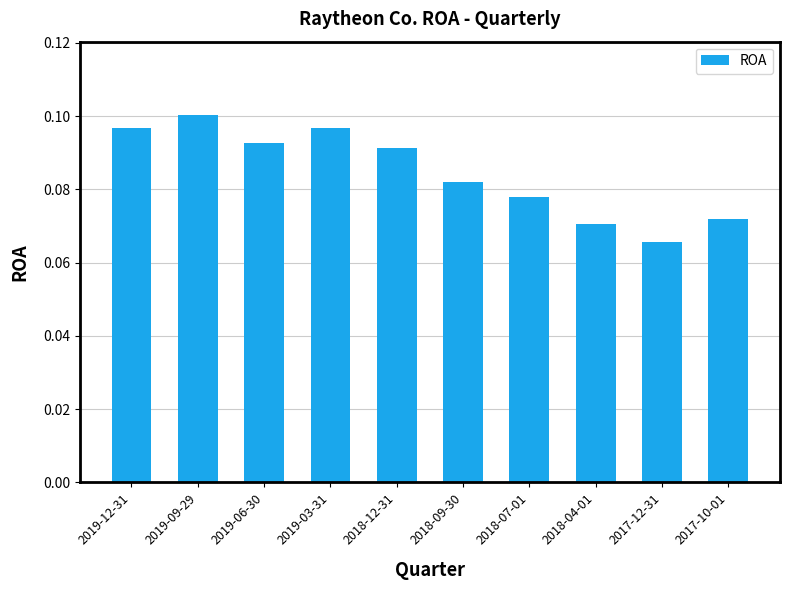

The chart shows a value of 0.1 at 2018-07-01. True or false?

True